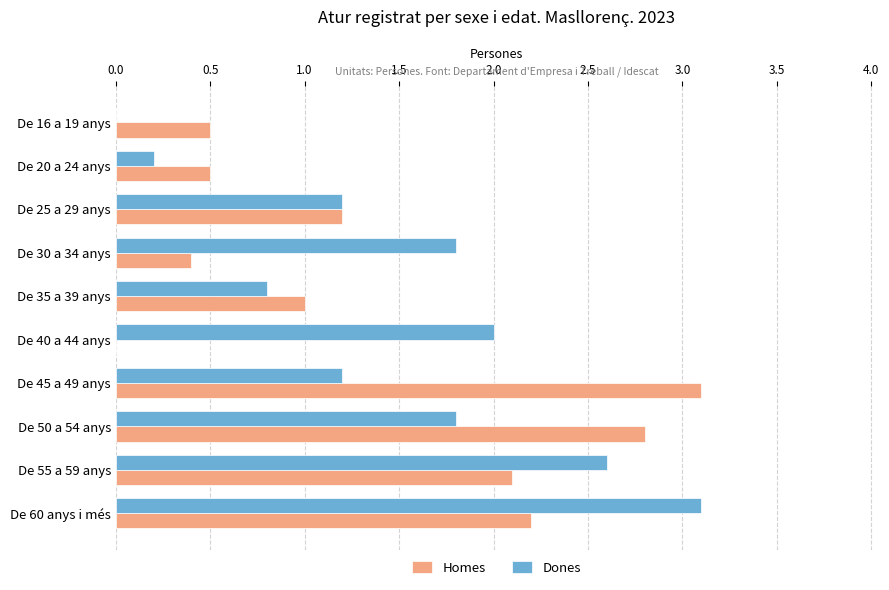

How many data points in Dones are above 1?

7